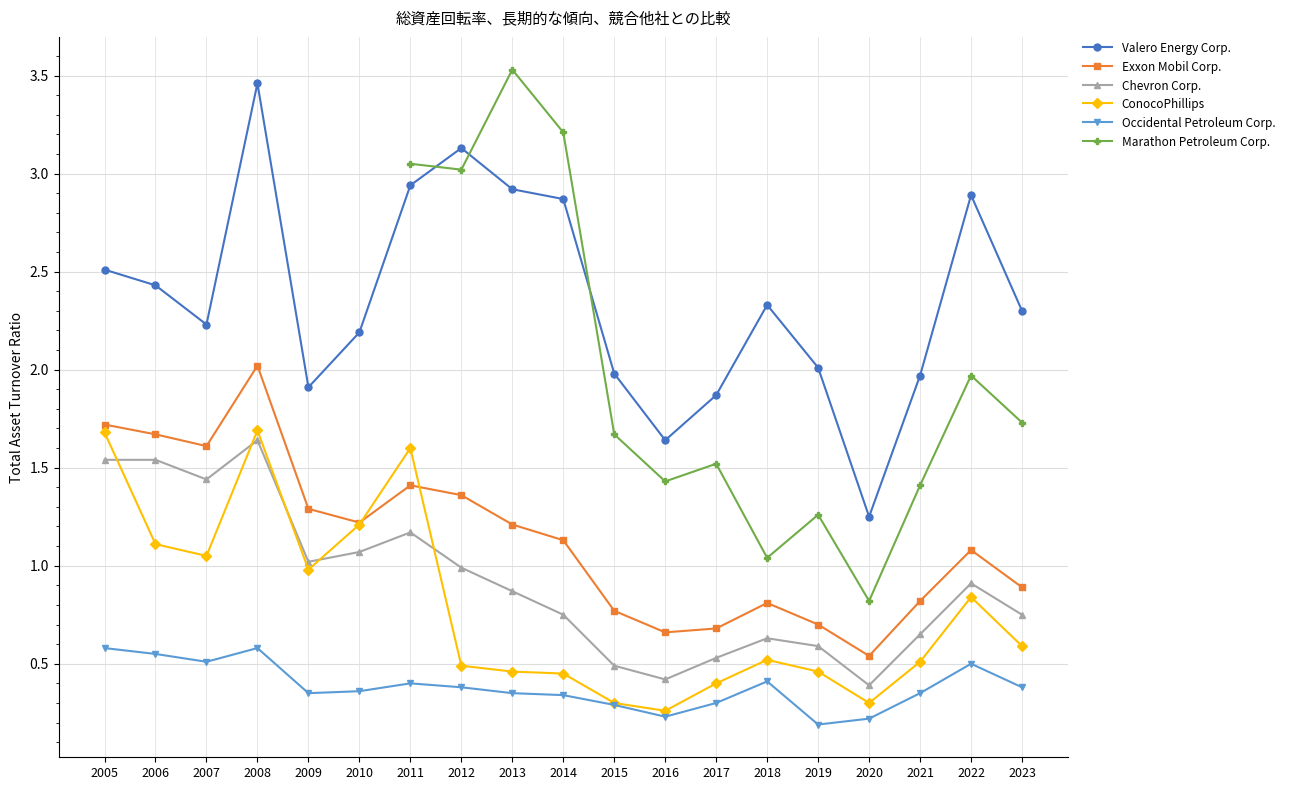

Does the chart display data point markers on the line(s)?

Yes